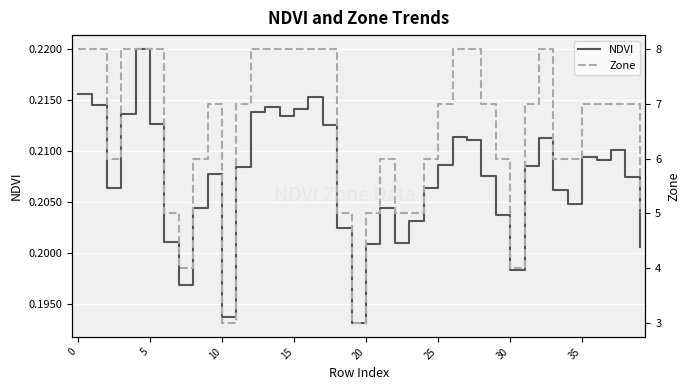

Which series has the largest total across all categories?

Zone